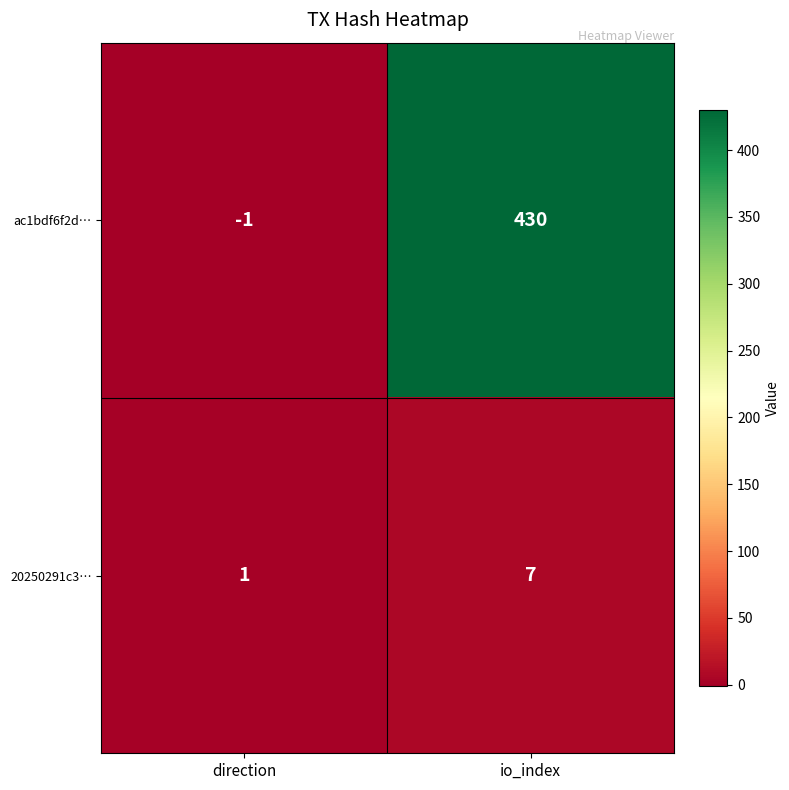

Which series changed the most between direction and io_index?

ac1bdf6f2d…